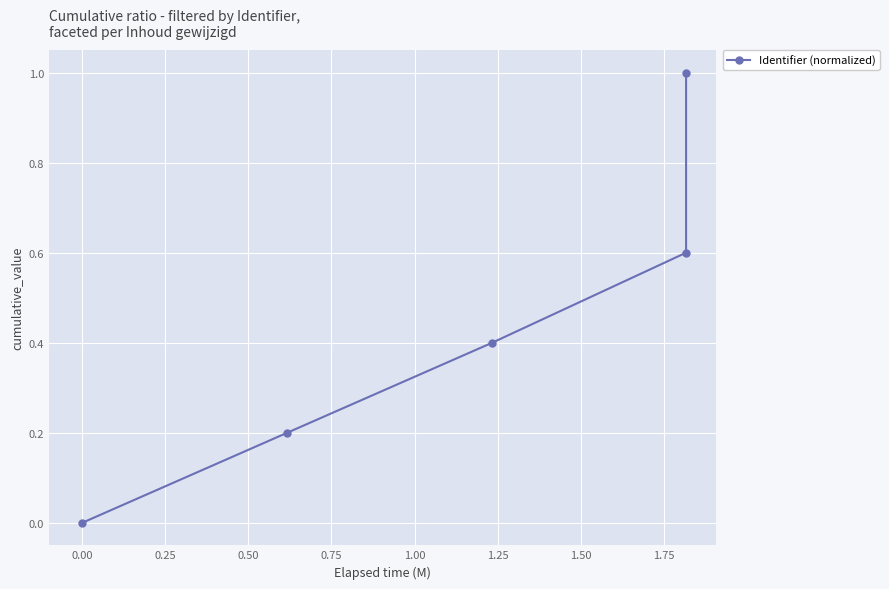

What is the change in value from 0.25 to 0.50?

+0.2